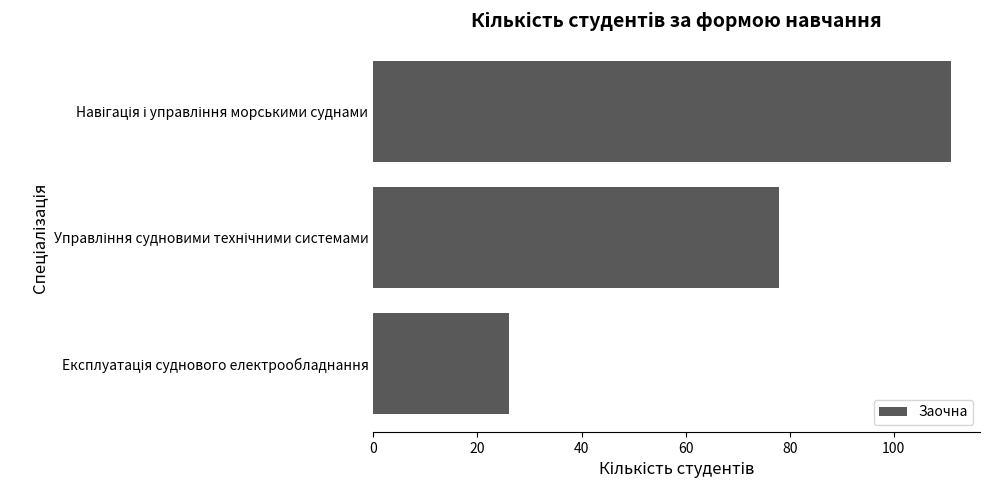

Does the chart contain stacked bars?

No